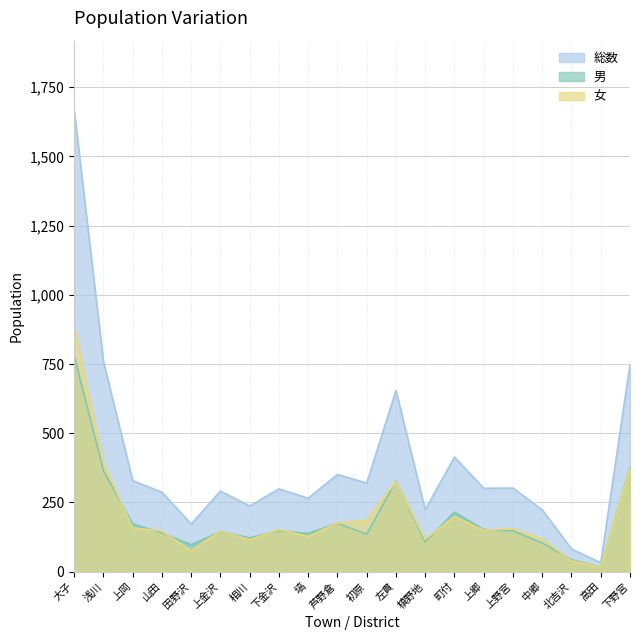

What value does the 総数 series have at 左貫?

654